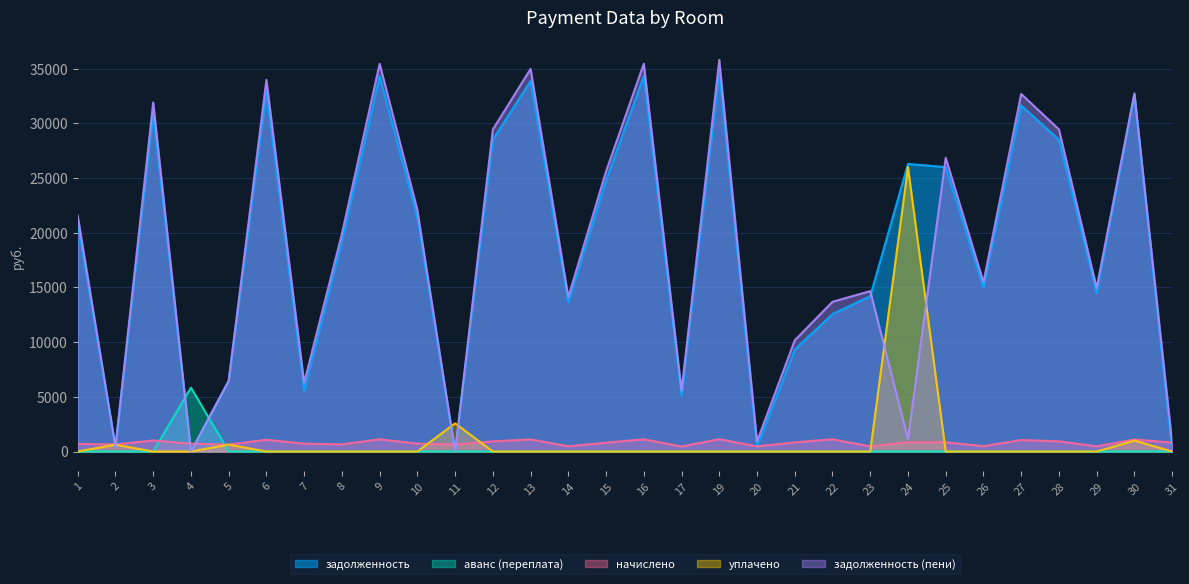

How many lines are shown in the chart?

5